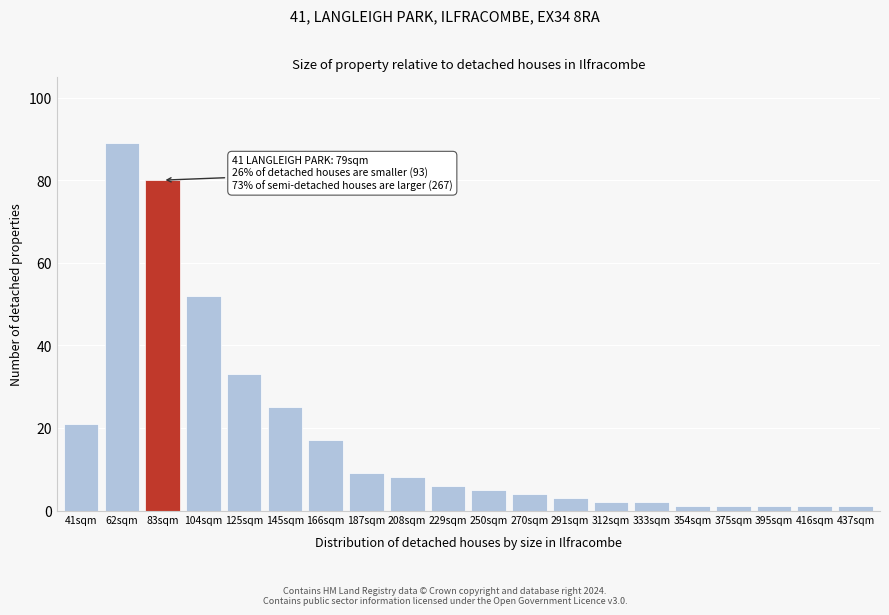

Reading left to right, extract all data points from this chart.

41sqm=21	62sqm=89	83sqm=80	104sqm=52	125sqm=33	145sqm=25	166sqm=17	187sqm=9	208sqm=8	229sqm=6	250sqm=5	270sqm=4	291sqm=3	312sqm=2	333sqm=2	354sqm=1	375sqm=1	395sqm=1	416sqm=1	437sqm=1